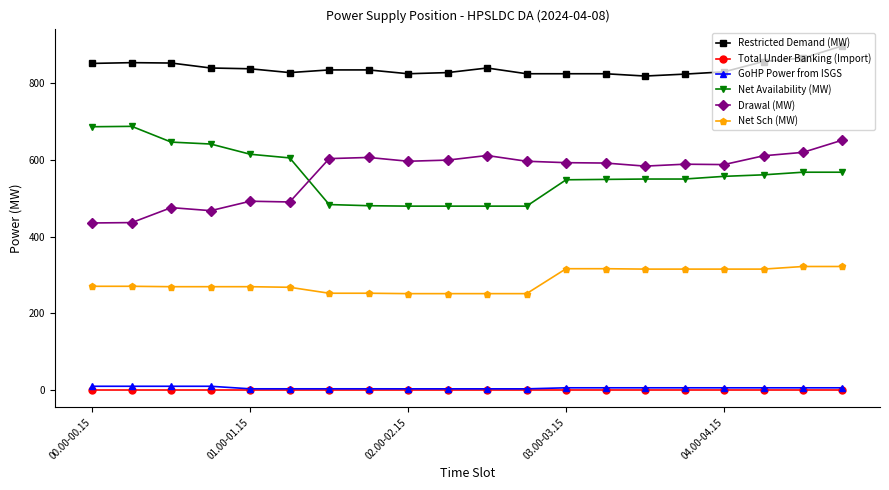

What is the sum of all Restricted Demand (MW) values?

16779.2